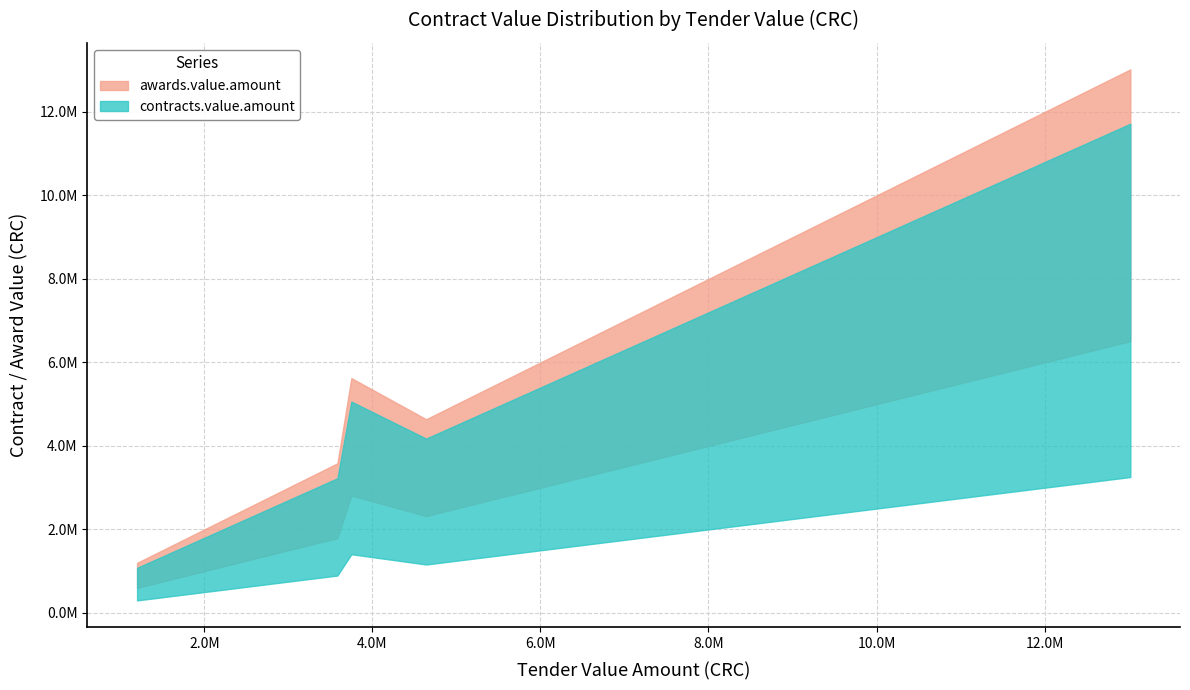

Between 1300000 and 2260000, which is larger?

2260000